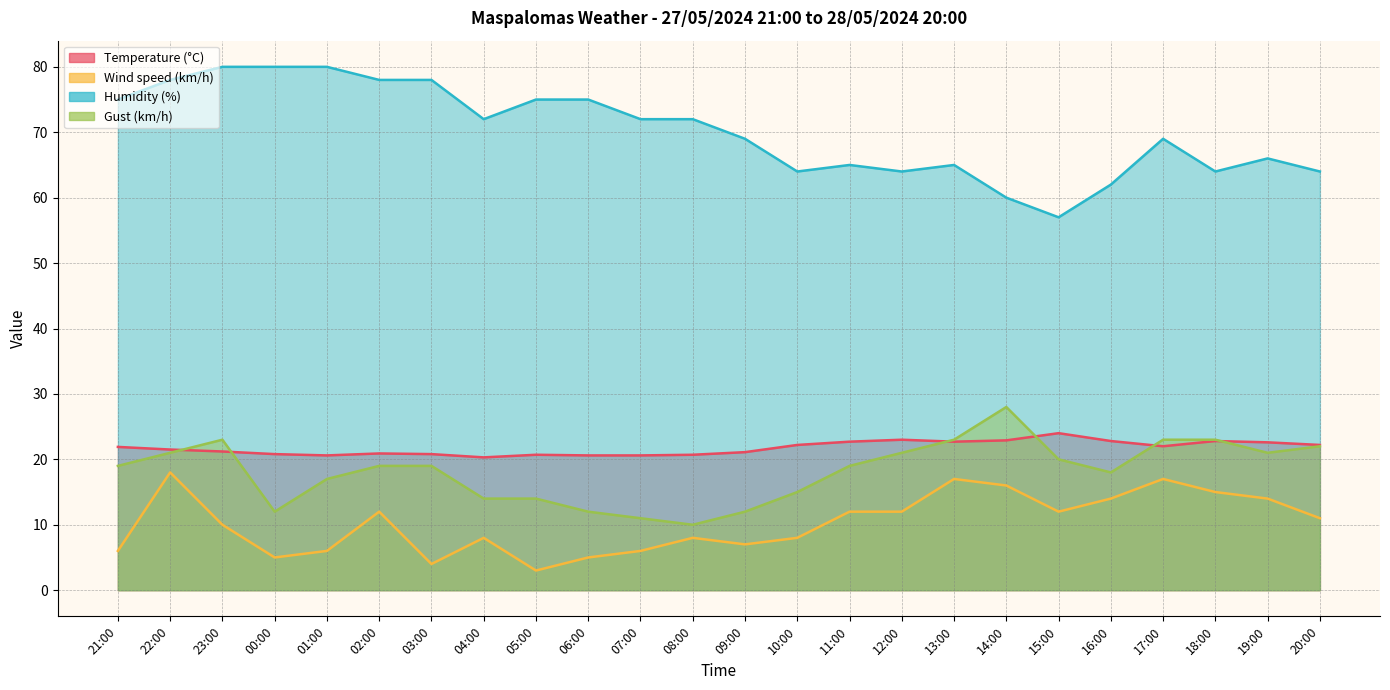

What is the minimum value shown in the chart?

3.0